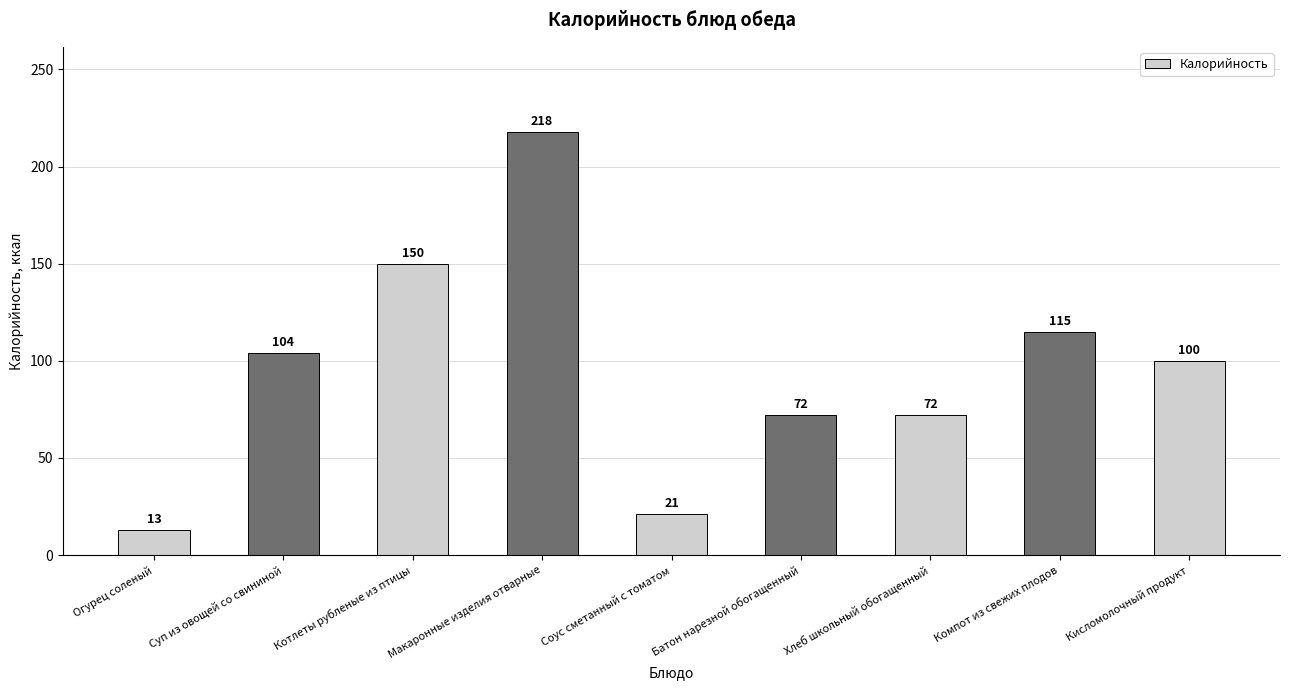

What is the difference between the maximum and minimum values?

205